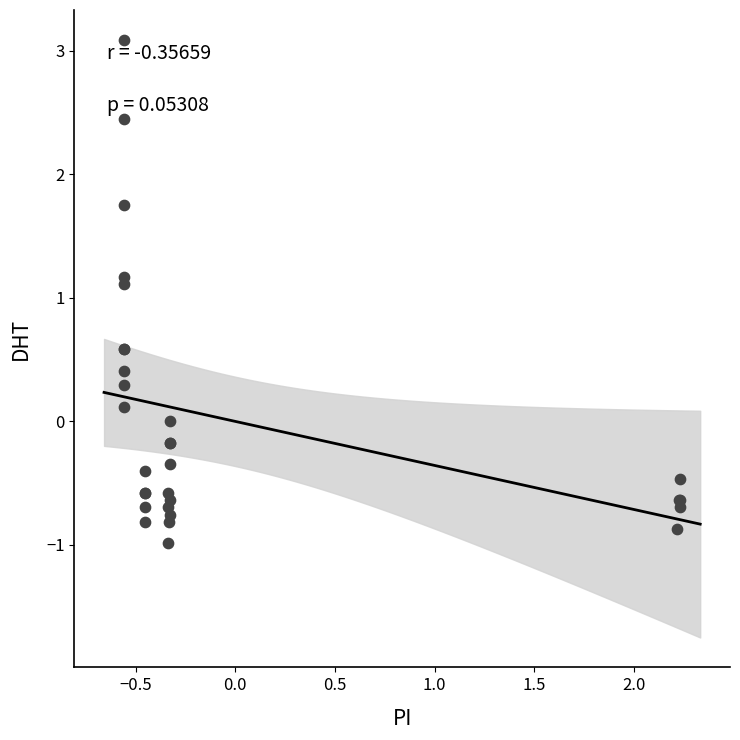

What Y value in the scatter plot is closest to 1?

1.1